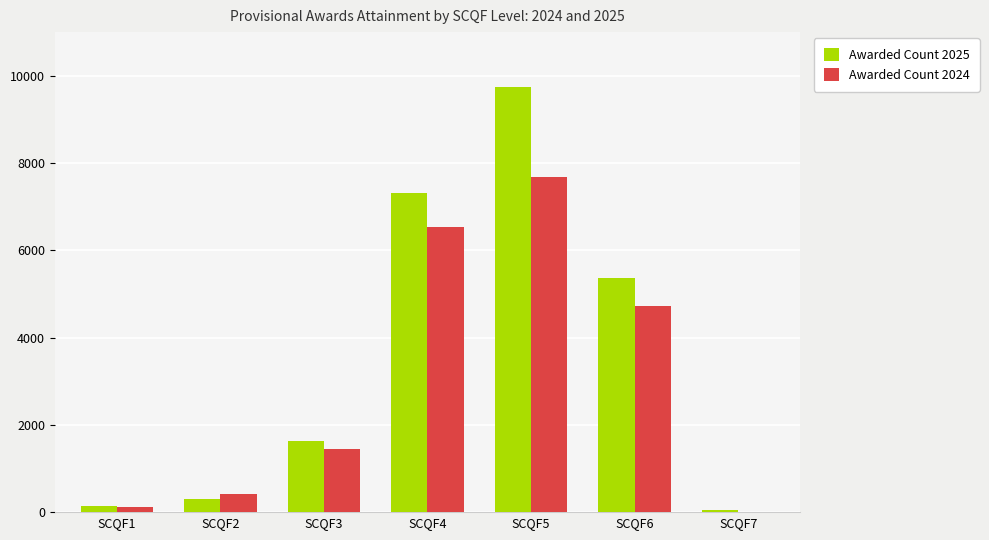

Which series has the largest total across all categories?

Awarded Count 2025